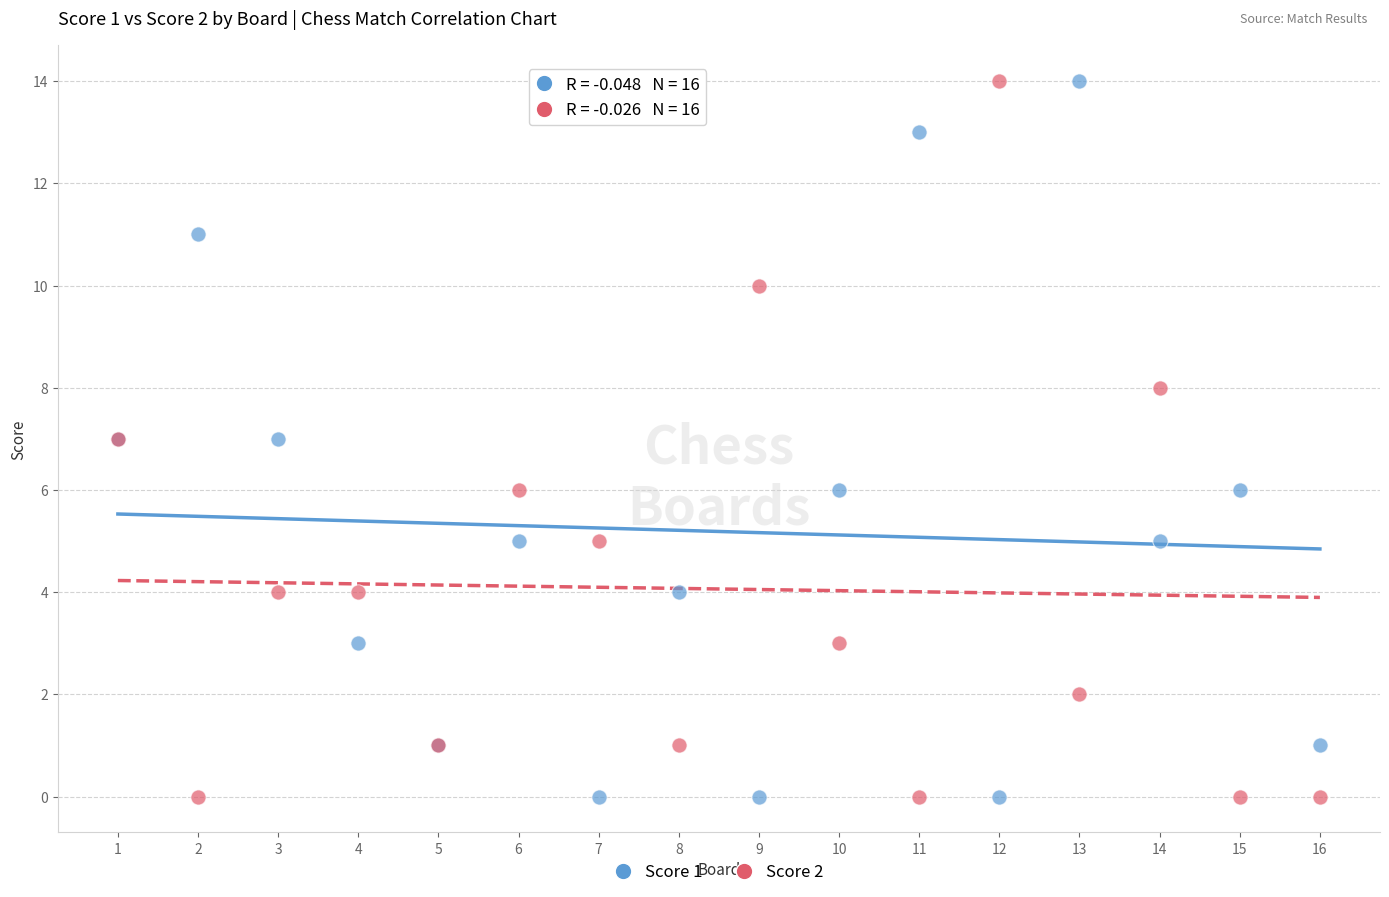

What are all the series names shown in the legend?

Score 1, Score 2